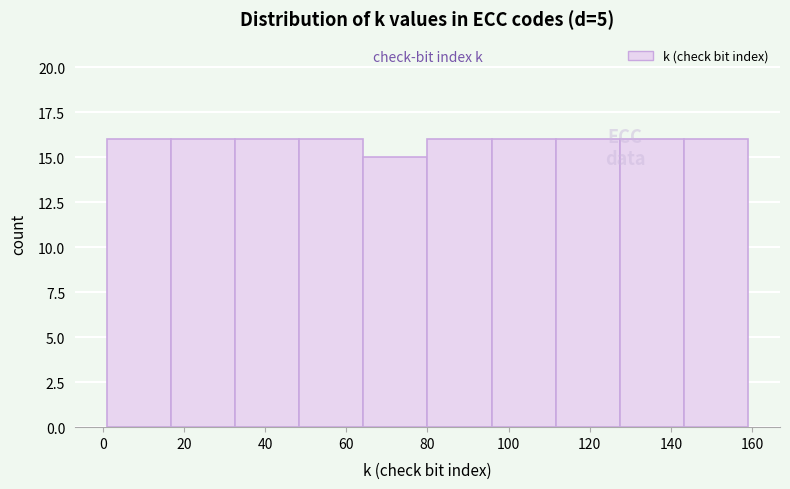

Reading left to right, transcribe this chart: for each bar, give the range it covers on the x-axis and its height. Neither the bar edges nor the heights are printed on the chart, so give them approximately, as read against the axes.

1.0 to 16.8: 16
16.8 to 32.6: 16
32.6 to 48.4: 16
48.4 to 64.2: 16
64.2 to 80.0: 15
80.0 to 95.8: 16
95.8 to 111.6: 16
111.6 to 127.4: 16
127.4 to 143.2: 16
143.2 to 159.0: 16